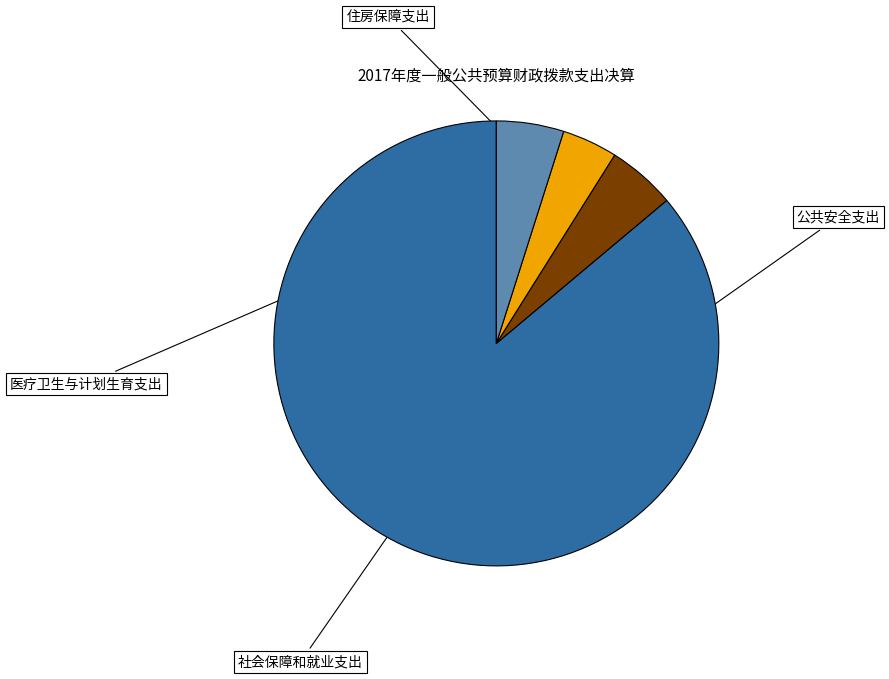

Is there a majority slice in this chart?

Yes